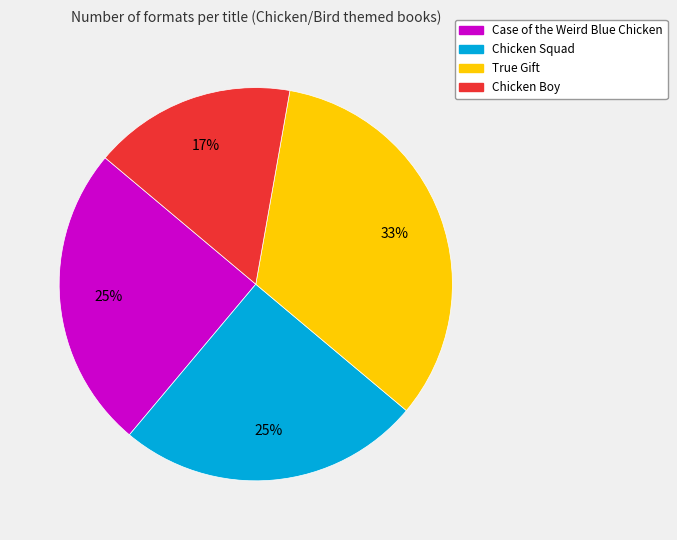

To the nearest percent, what portion does Chicken Squad represent?

25%